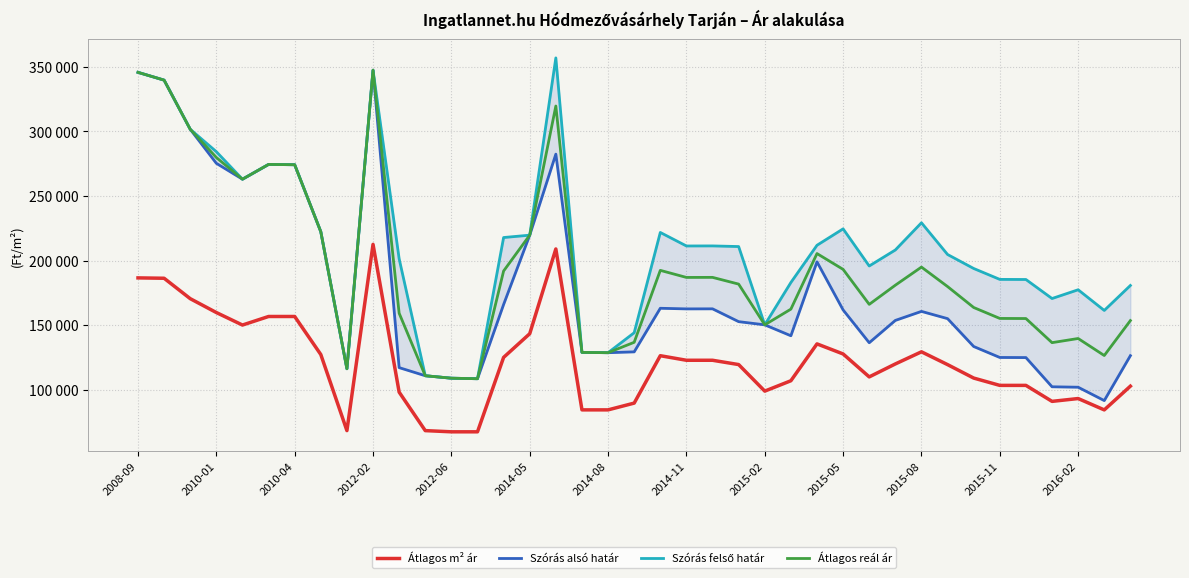

What is the value of the Szórás alsó határ point at the 13th from the left?

108894